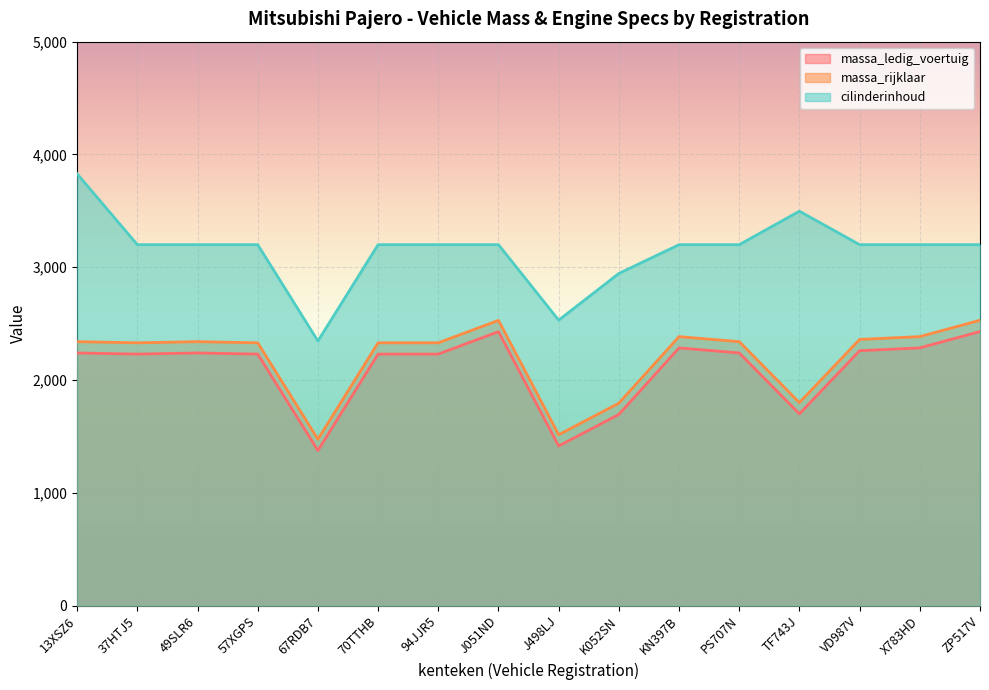

Reading right to left, transcribe all the data shown in this chart.

massa_ledig_voertuig: 2430	2285	2260	1700	2240	2285	1695	1415	2429	2230	2230	1375	2230	2240	2230	2240
massa_rijklaar: 2530	2385	2360	1800	2340	2385	1795	1515	2529	2330	2330	1475	2330	2340	2330	2340
cilinderinhoud: 3200	3200	3200	3497	3200	3200	2945	2531	3200	3200	3200	2346	3200	3200	3200	3828